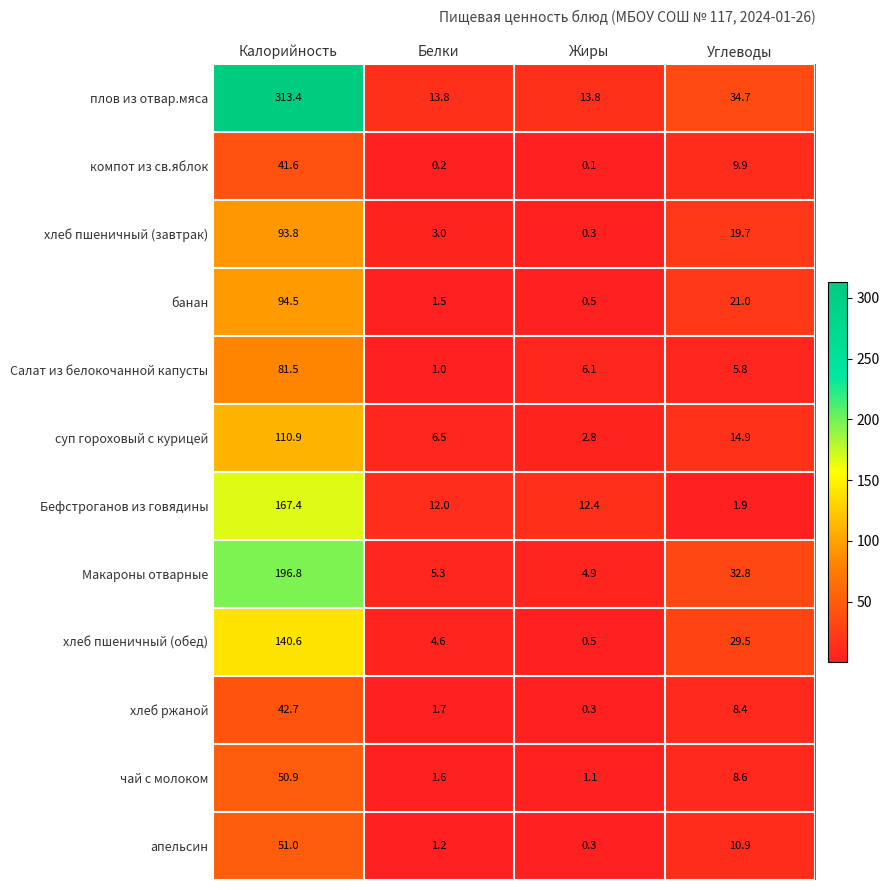

True or false: суп гороховый с курицей has a value of 188.3 at Калорийность.

False